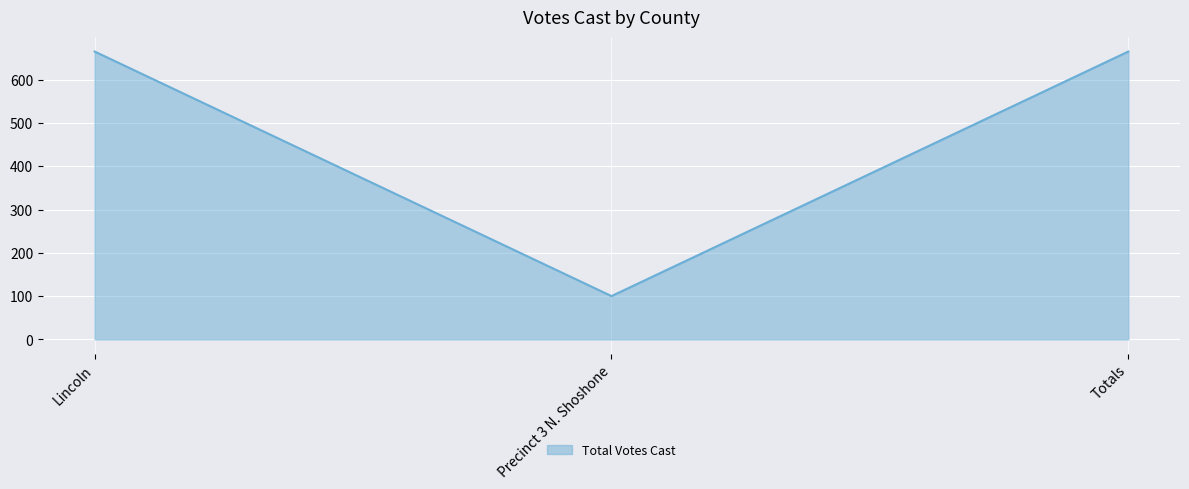

How many values are between 100 and 665?

3